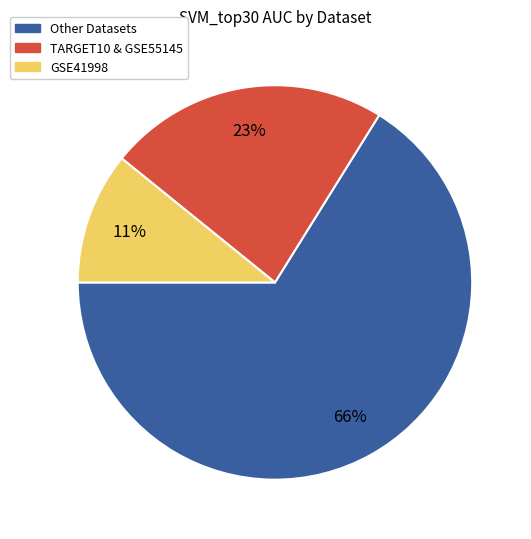

Is there any slice that represents more than half of the pie?

Yes